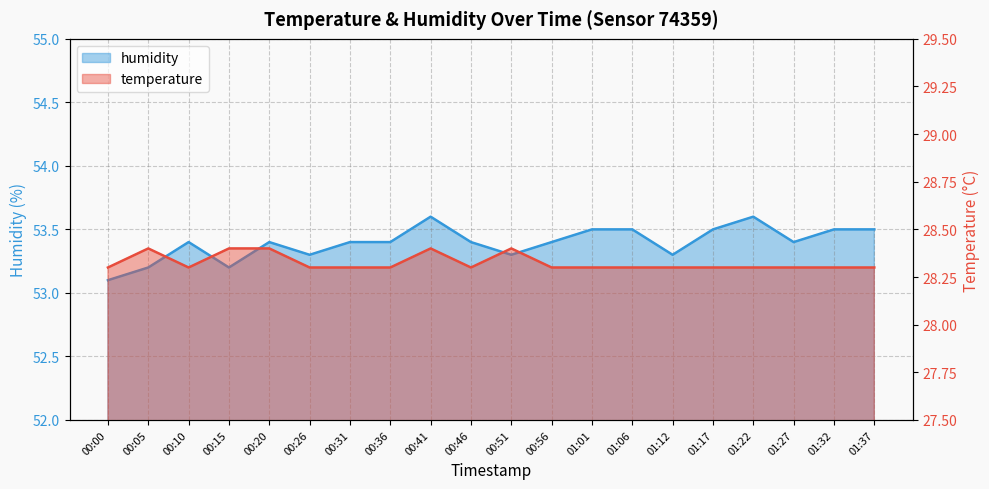

List the series in order of their overall mean, lowest first.

temperature, humidity